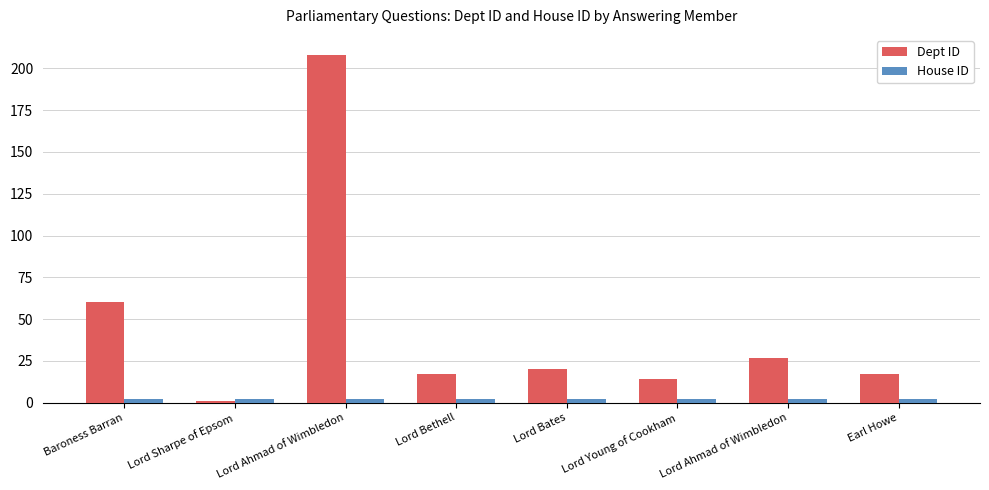

Count the number of data series in this chart.

2